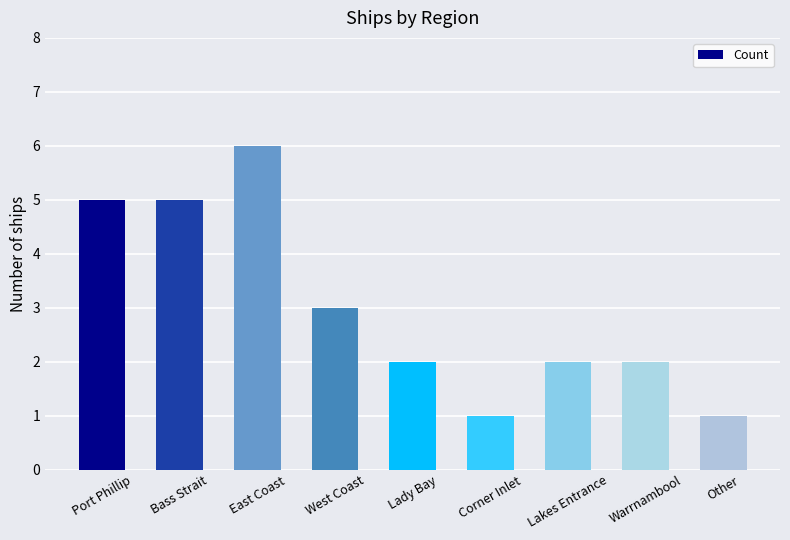

Reading left to right, extract all data points from this chart.

Port Phillip=5	Bass Strait=5	East Coast=6	West Coast=3	Lady Bay=2	Corner Inlet=1	Lakes Entrance=2	Warrnambool=2	Other=1